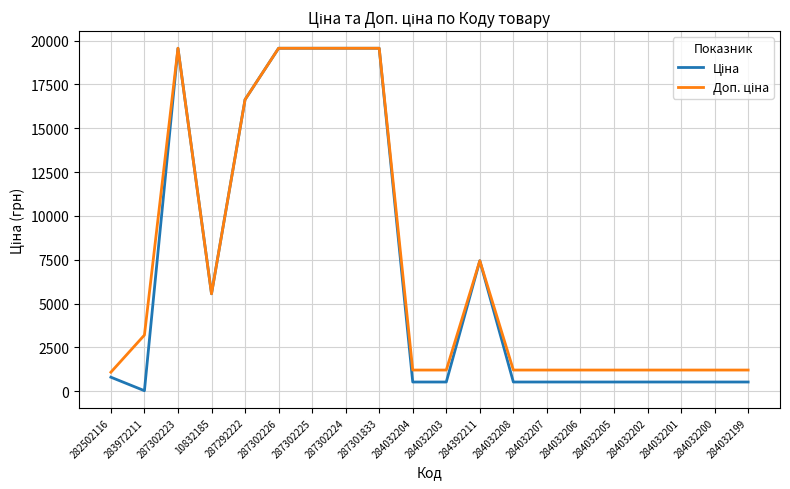

What is the difference between the highest and lowest values at 284032203?

682.5